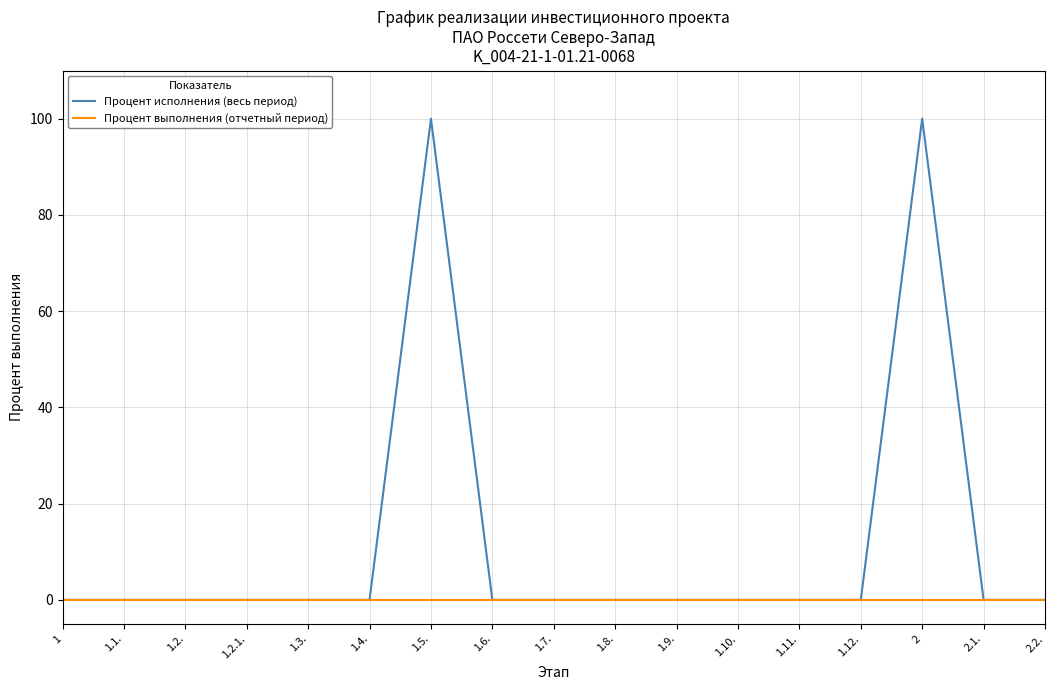

Does the chart have visible grid lines?

Yes